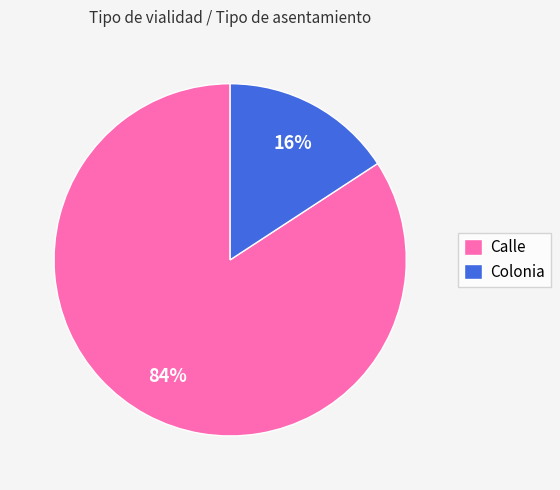

What is the smallest slice in the pie chart?

Colonia